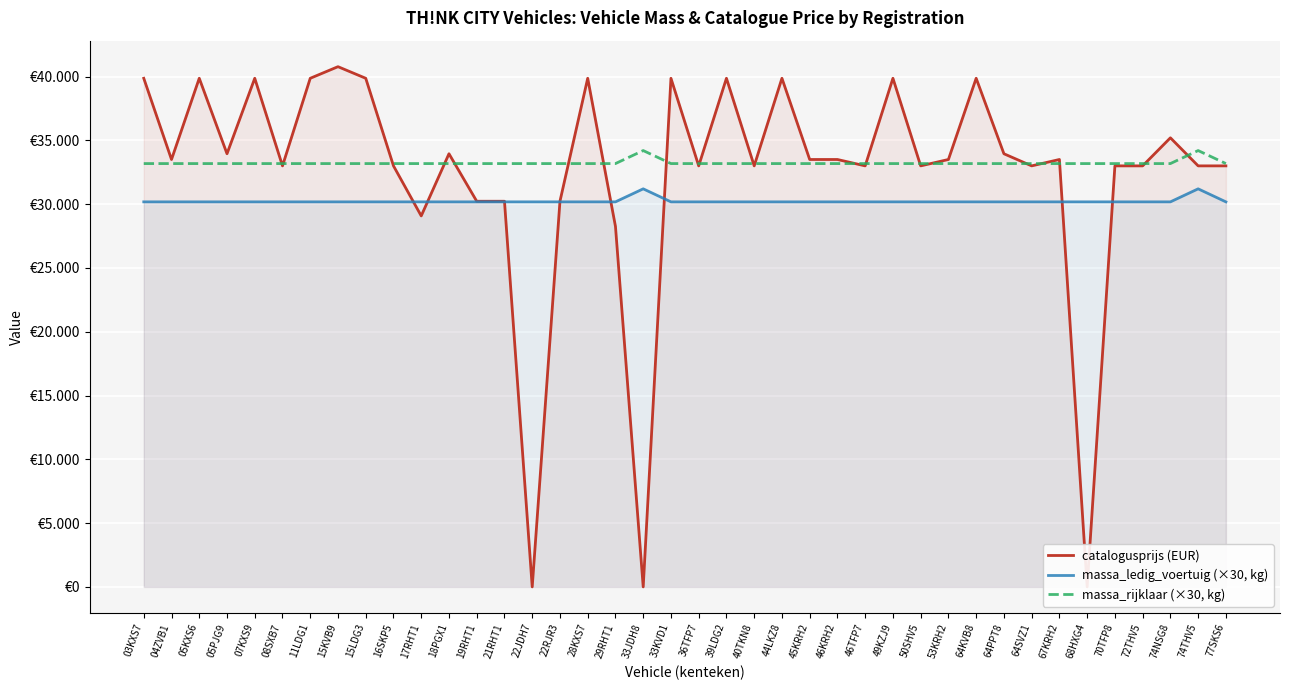

At which label does massa_rijklaar (×30, kg) reach its minimum?

03KXS7